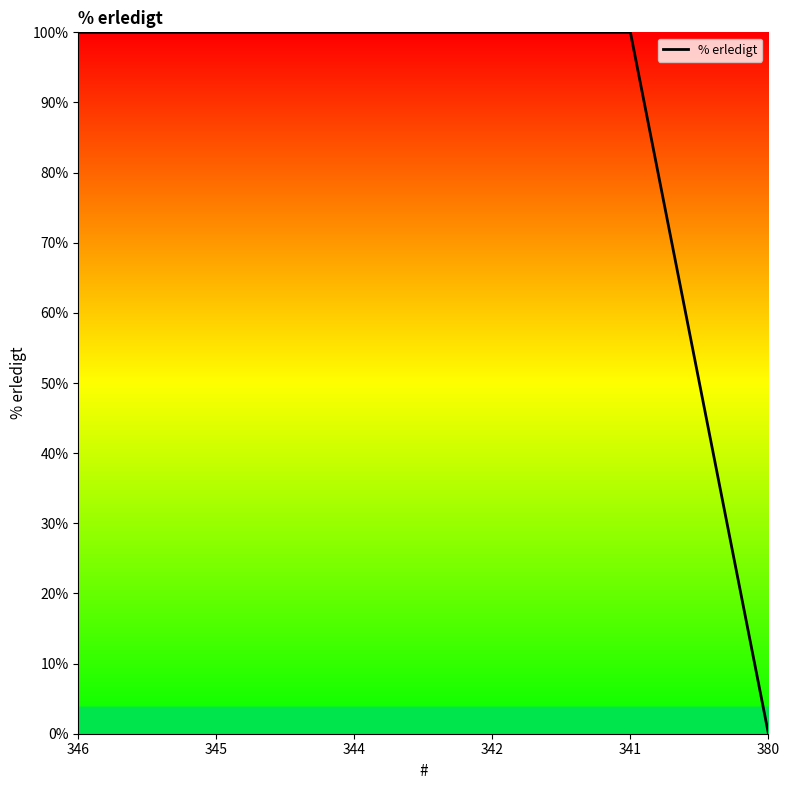

Which category has the lowest value across all series?

380